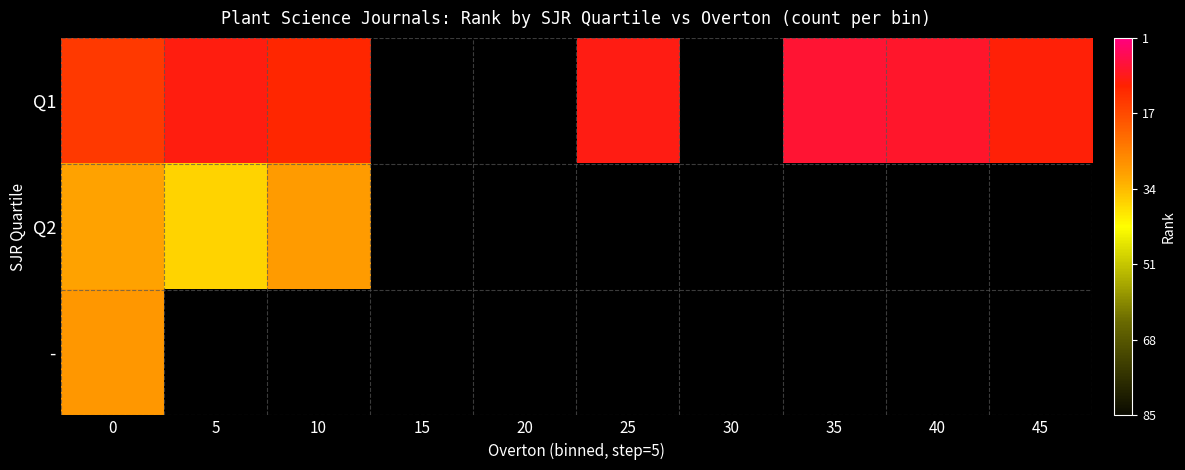

Rank the series by their average value, from highest to lowest.

Q1, Q2, -